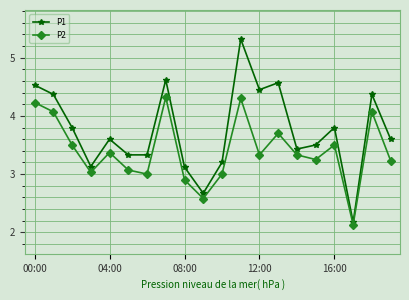

How many lines are shown in the chart?

2